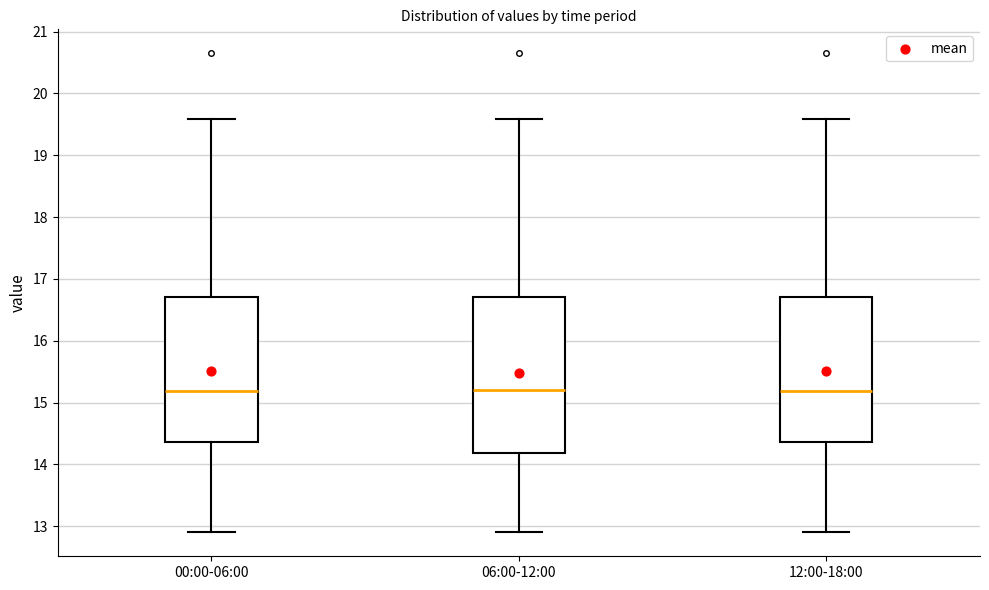

Reading left to right, read every box against the y-axis: the position of its median line, the range the box covers, and the ends of its whiskers. The values are not printed on the chart, so give them approximately, as read against the axis.

00:00-06:00: median 15.2, box 14.4 to 16.7, whiskers 12.9 to 19.6
06:00-12:00: median 15.2, box 14.2 to 16.7, whiskers 12.9 to 19.6
12:00-18:00: median 15.2, box 14.4 to 16.7, whiskers 12.9 to 19.6